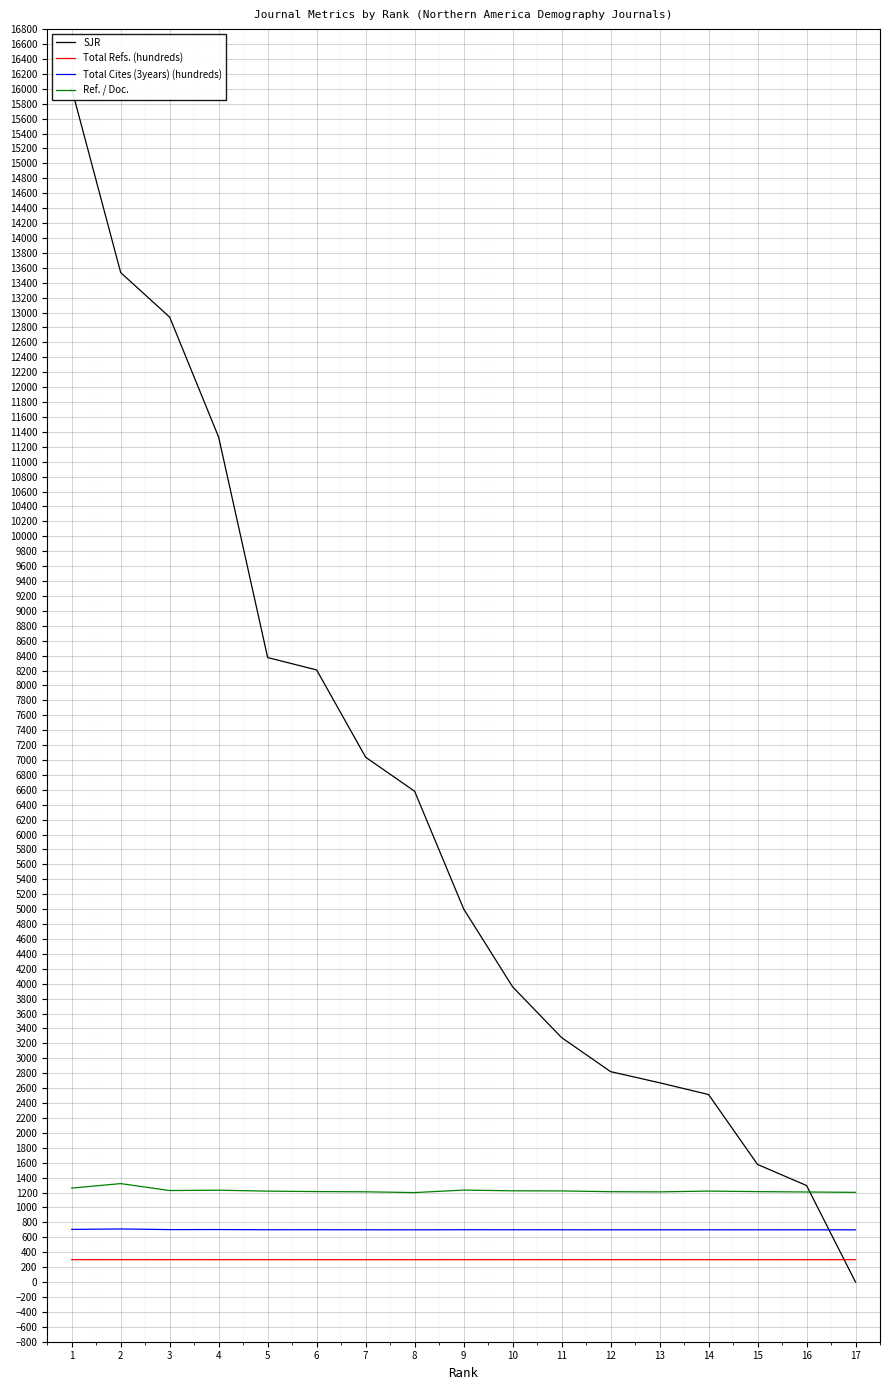

Is this an area chart (filled region under the line)?

No